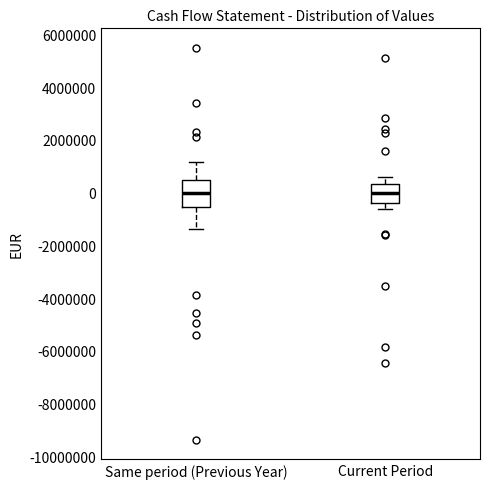

Reading left to right, read every box against the y-axis: the position of its median line, the range the box covers, and the ends of its whiskers. The values are not printed on the chart, so give them approximately, as read against the axis.

Same period (Previous Year): median 0, box -600000 to 400000, whiskers -1400000 to 1200000
Current Period: median 0, box -400000 to 400000, whiskers -600000 to 600000